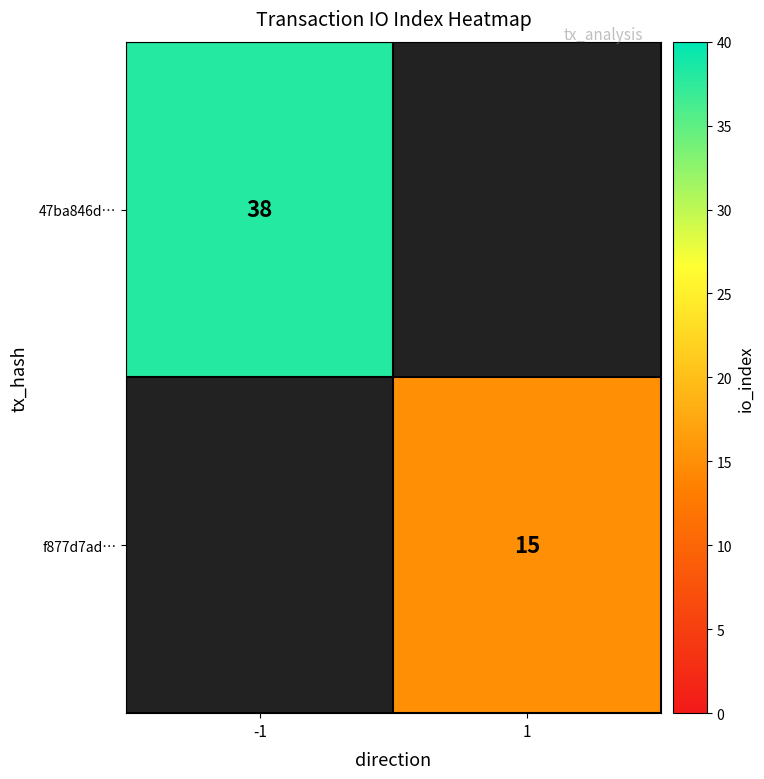

The value of 47ba846d… at -1 is 17. True or false?

False